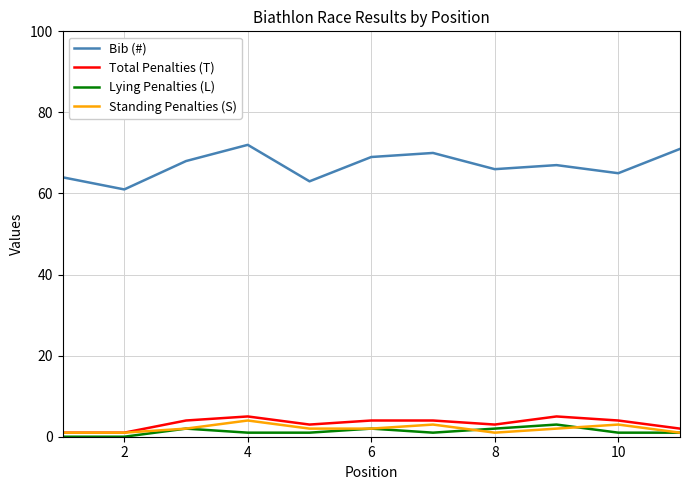

Which series has the widest spread of values?

Bib (#)